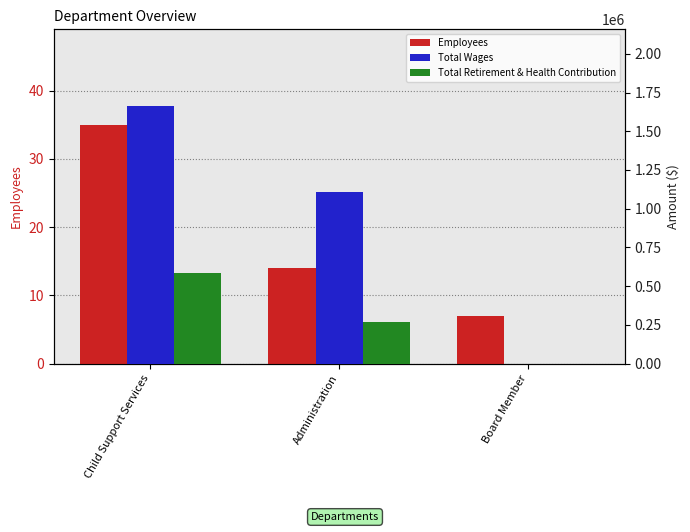

What is the approximate value of Total Retirement & Health Contribution at Child Support Services?

583798